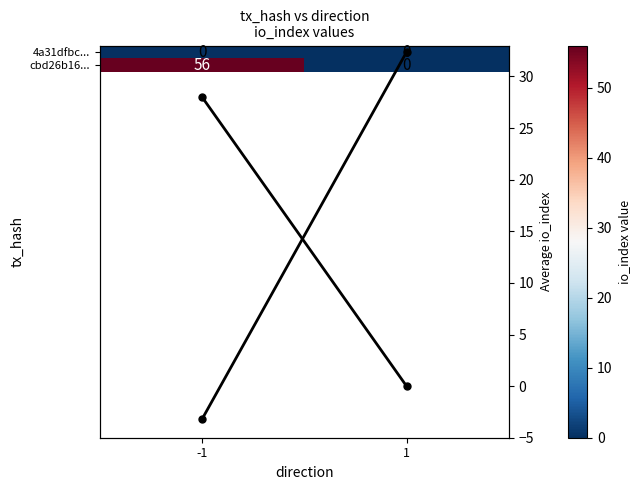

At -1, list the series in order from largest to smallest.

cbd26b16..., col mean io_index, 4a31dfbc...